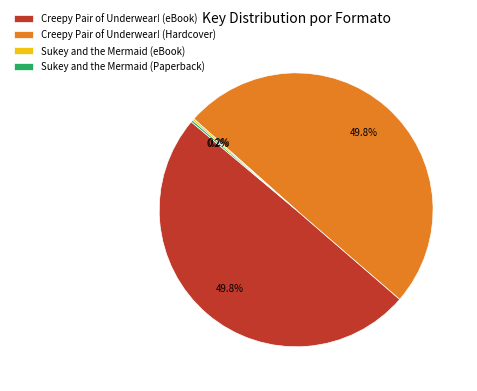

To the nearest percent, what is the average slice percentage?

25%